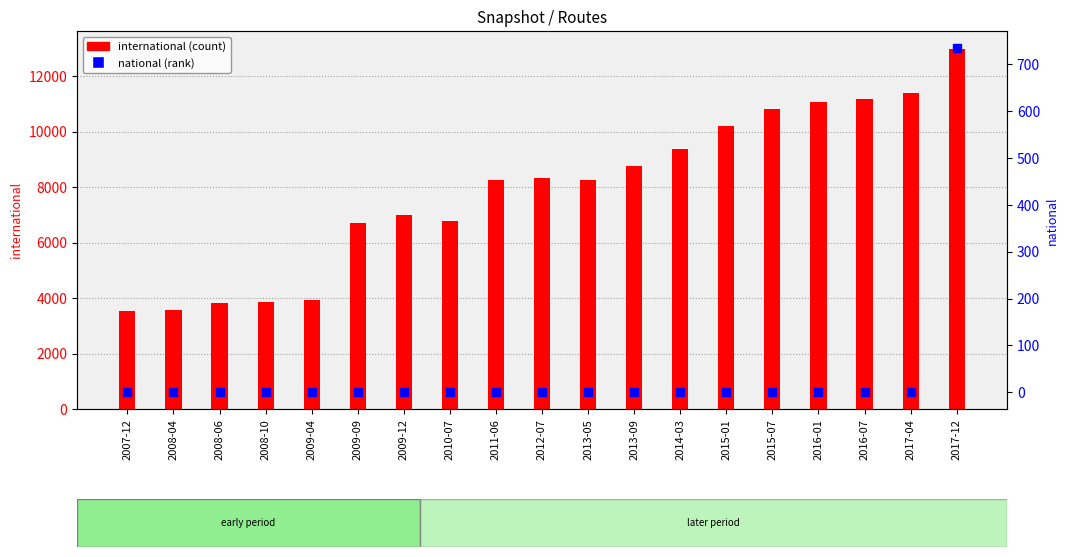

What is the total value across all series at 2009-12?

6978